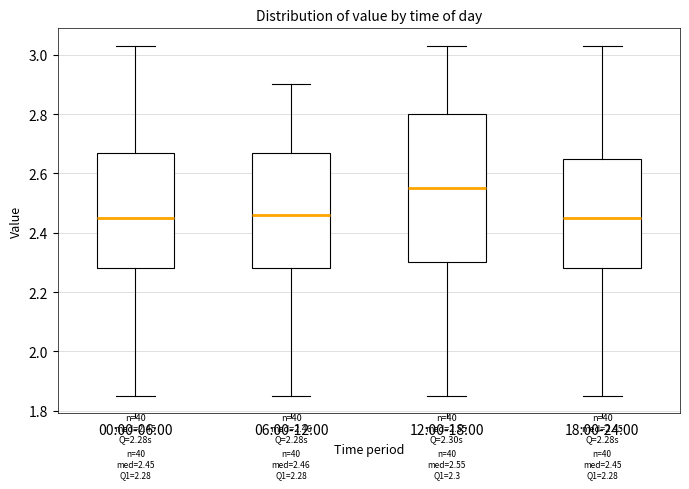

Which box is the tallest, from its lower edge to its upper edge?

12:00-18:00